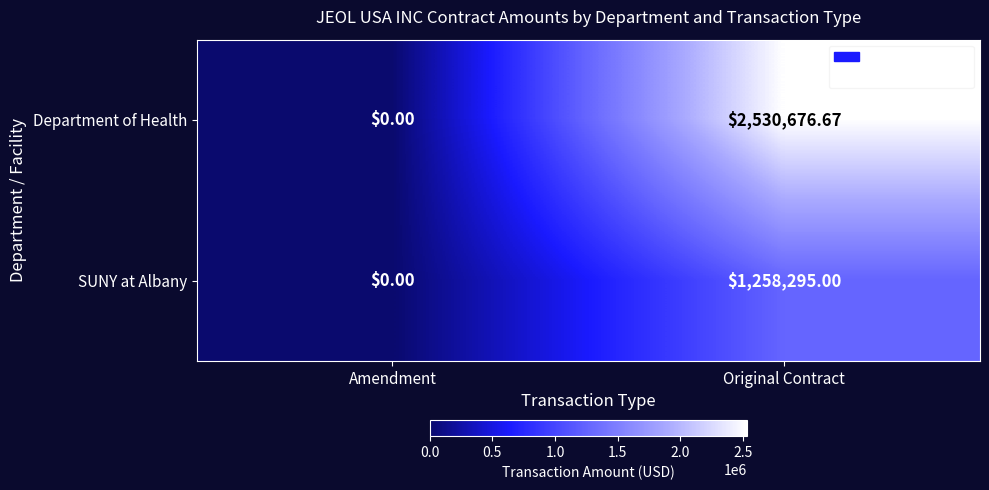

How many series are shown in this chart?

2